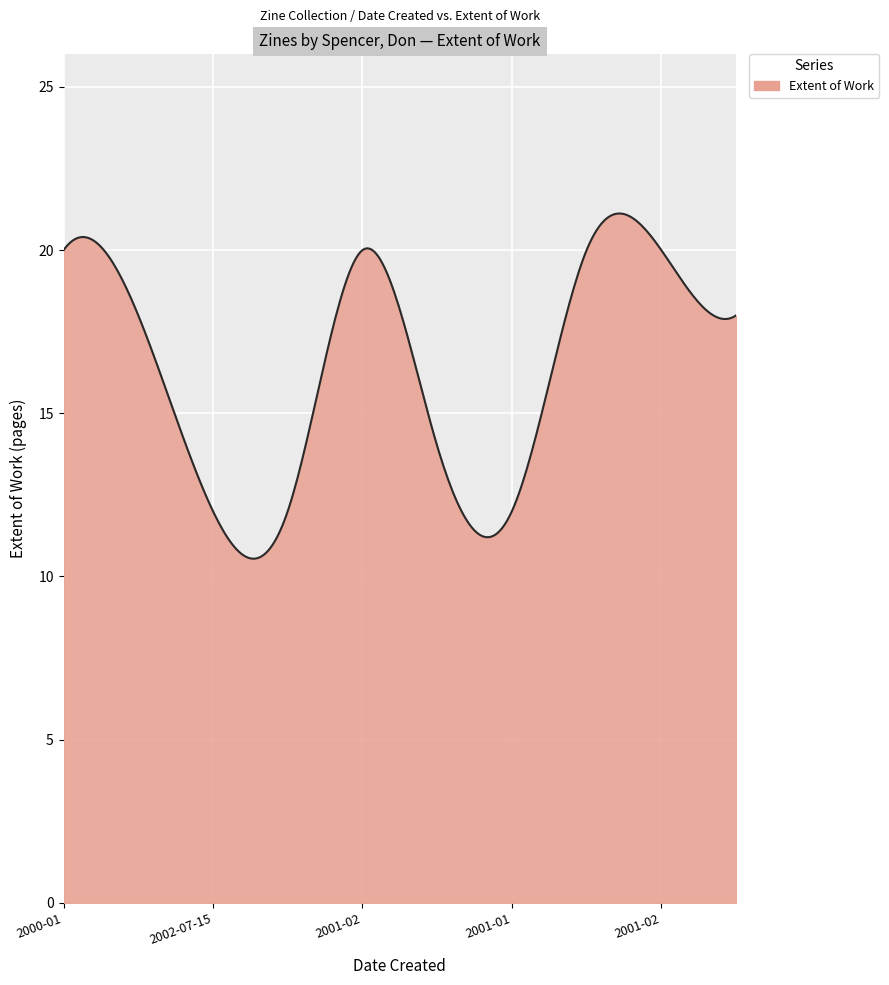

What is the difference between the maximum and minimum values?

10.6